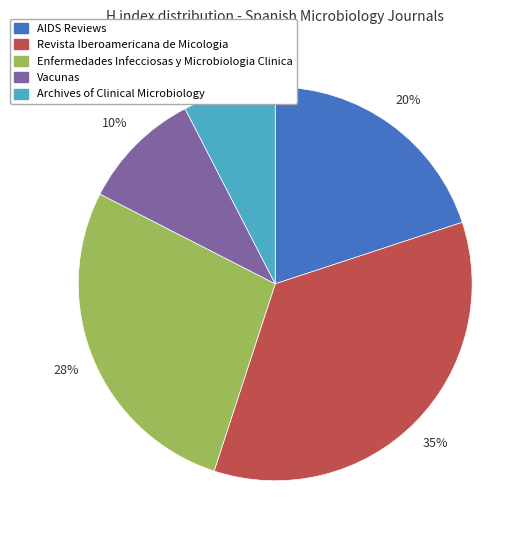

Is there any slice that represents more than half of the pie?

No